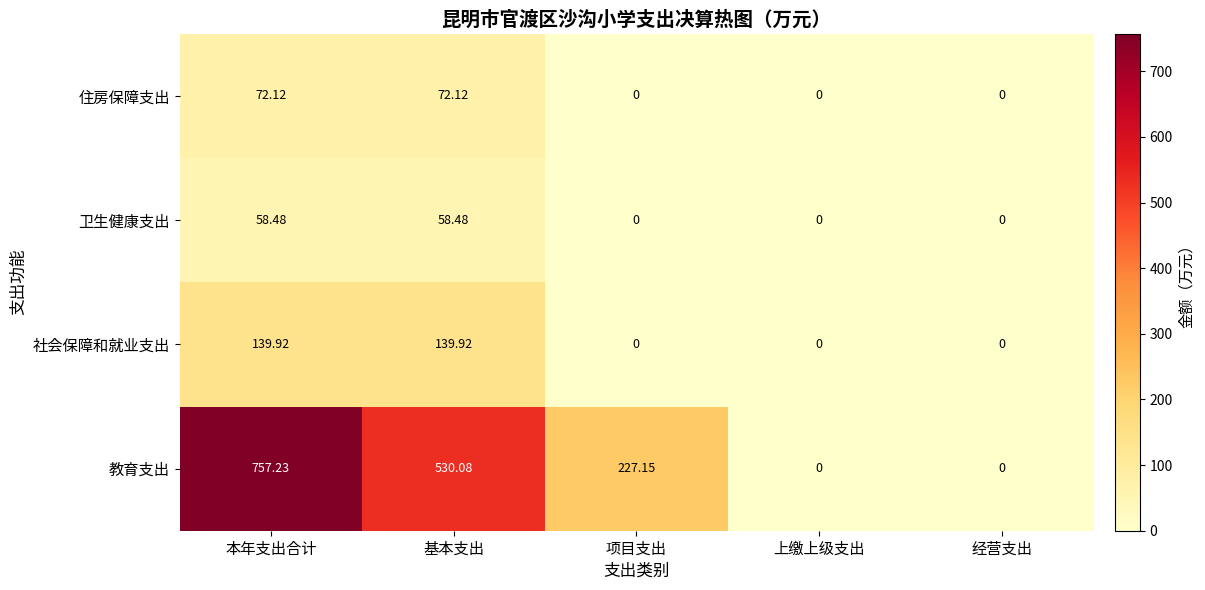

At which label does 教育支出 first exceed 227?

本年支出合计